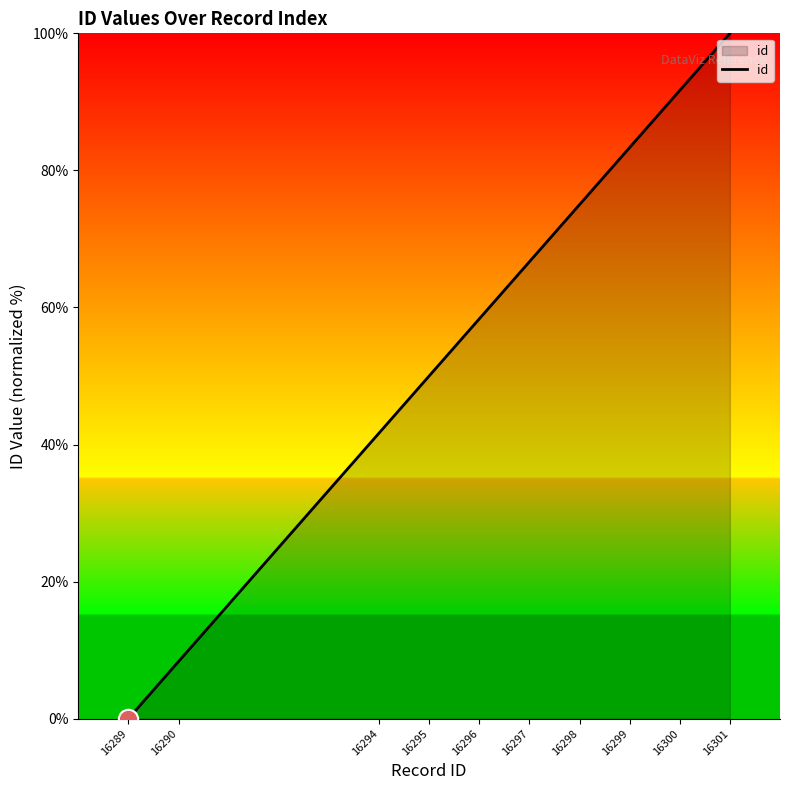

Which has a higher value, 16297 or 16299?

16299